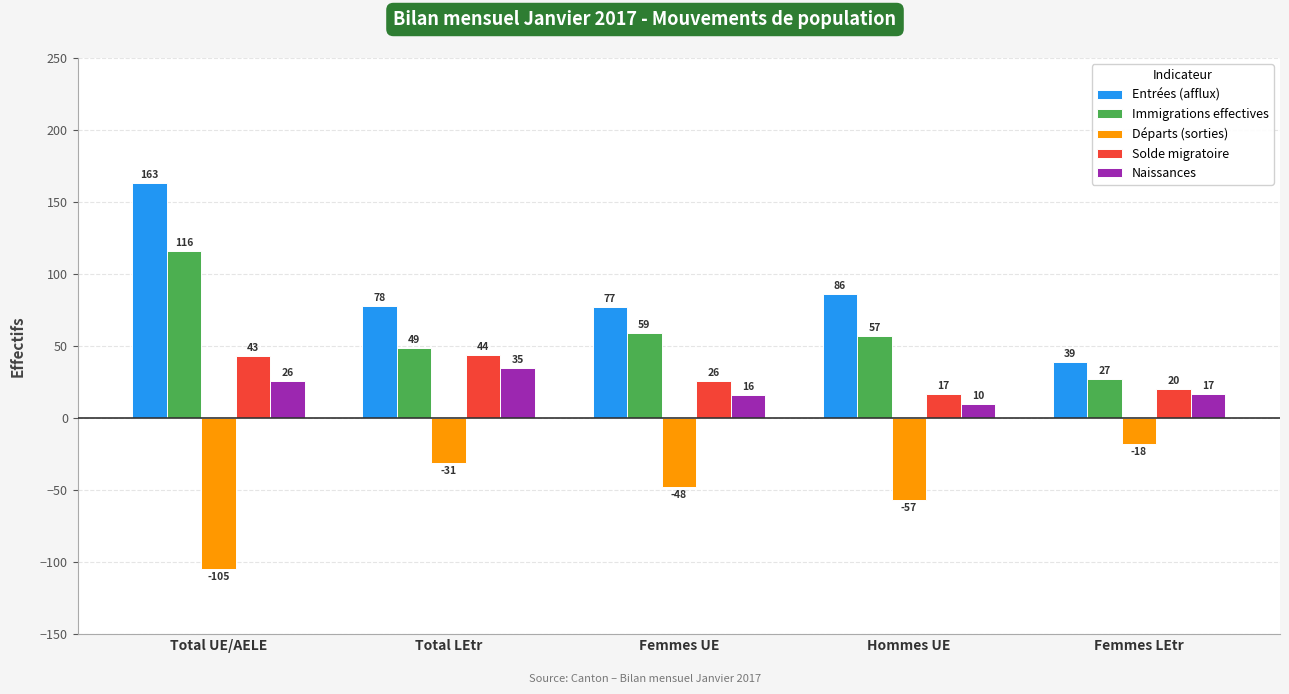

What is the spread (max minus min) of values at Femmes LEtr?

57